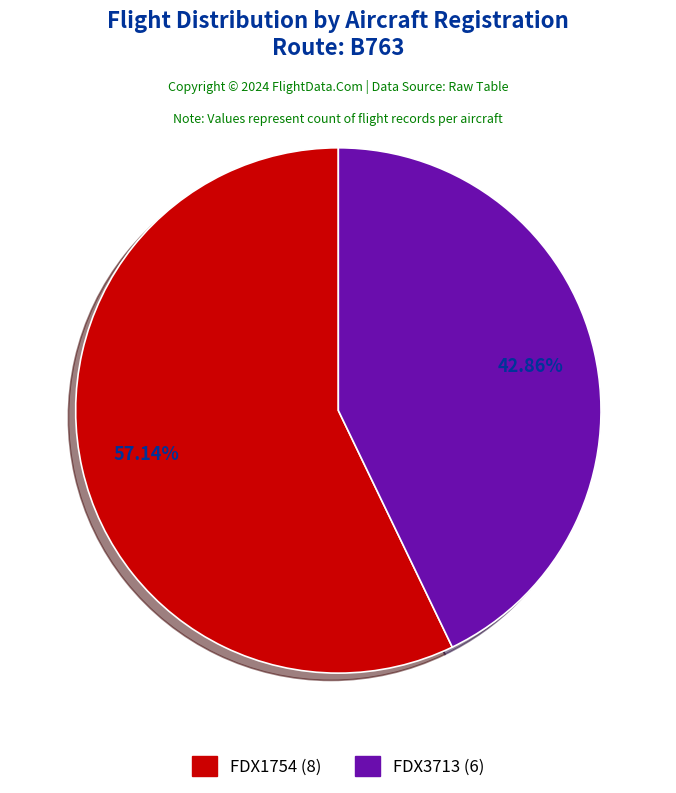

Between FDX3713 and FDX1754, which is larger?

FDX1754